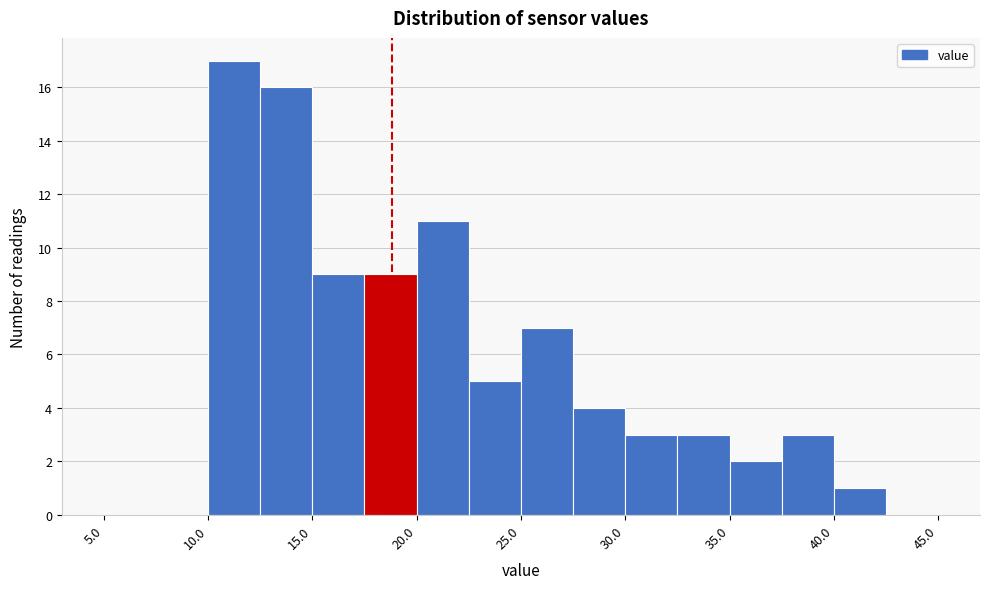

Reading left to right, transcribe this chart: for each bar, give the range it covers on the x-axis and its height. The values are not printed on the chart, so give them approximately, as read against the axis.

5.0 to 7.5: 0
7.5 to 10.0: 0
10.0 to 12.5: 17
12.5 to 15.0: 16
15.0 to 17.5: 9
17.5 to 20.0: 9
20.0 to 22.5: 11
22.5 to 25.0: 5
25.0 to 27.5: 7
27.5 to 30.0: 4
30.0 to 32.5: 3
32.5 to 35.0: 3
35.0 to 37.5: 2
37.5 to 40.0: 3
40.0 to 42.5: 1
42.5 to 45.0: 0